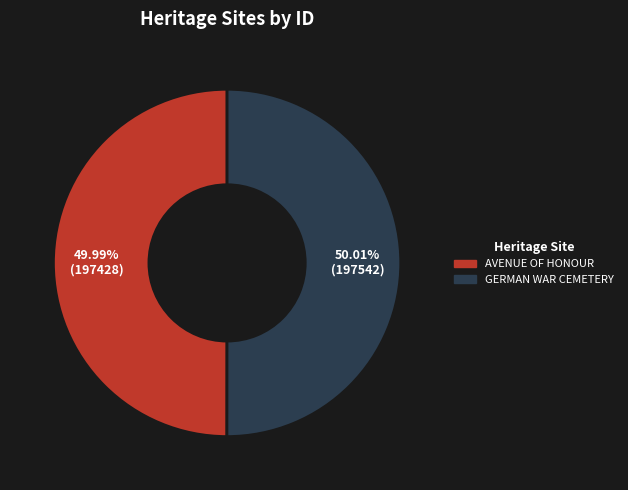

What percentage is NOT represented by GERMAN WAR CEMETERY?

50.0%